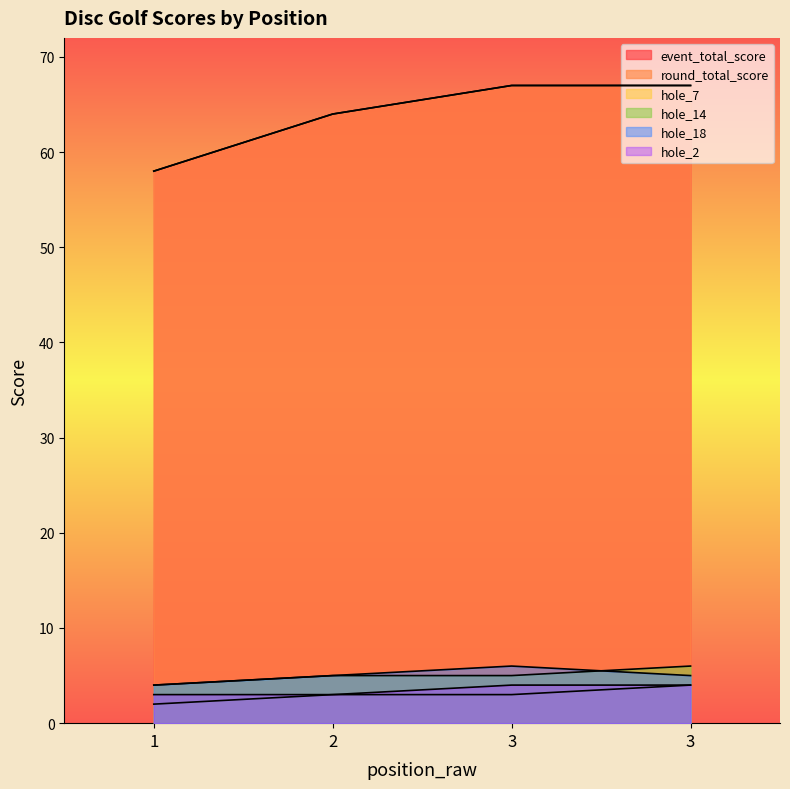

The value of hole_2 at 1 is 3. True or false?

True